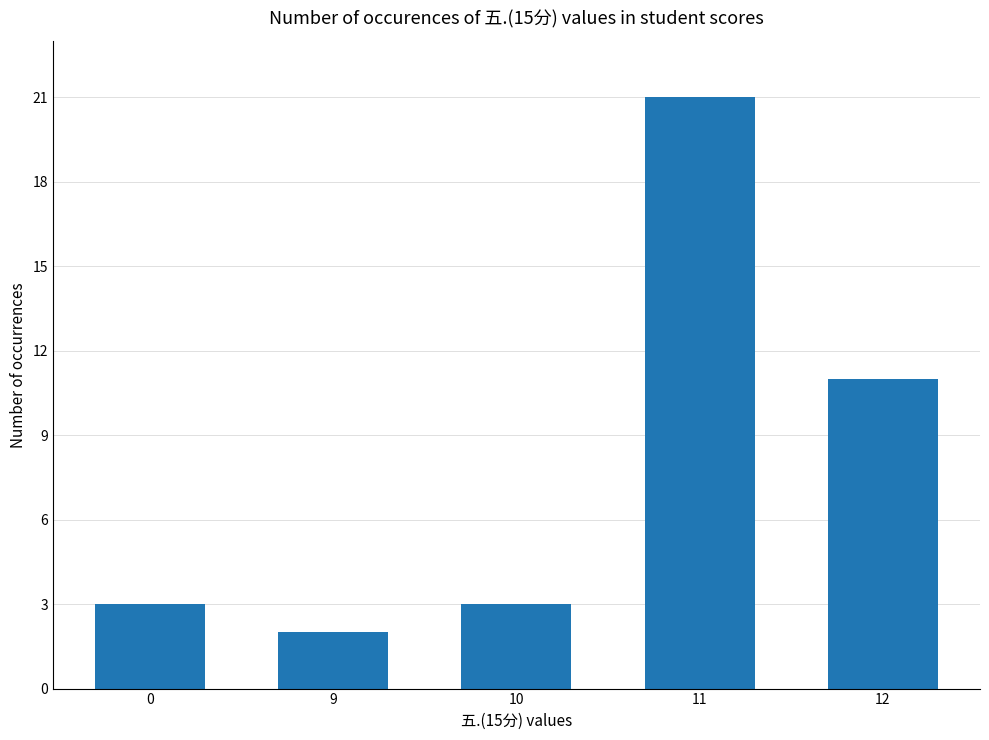

How many data points does each series have?

5